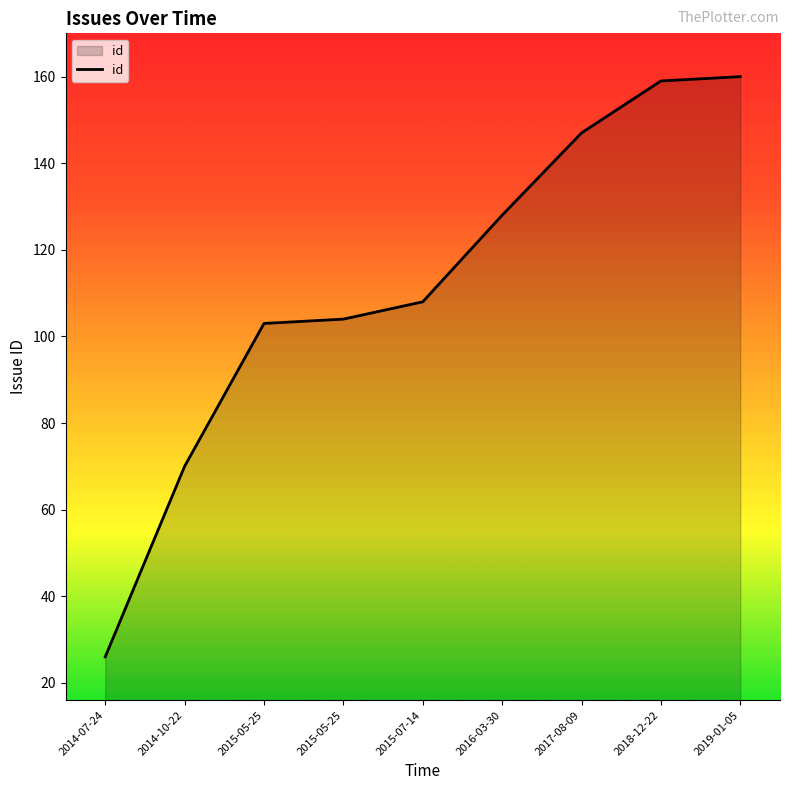

Does the chart display data point markers on the line(s)?

No